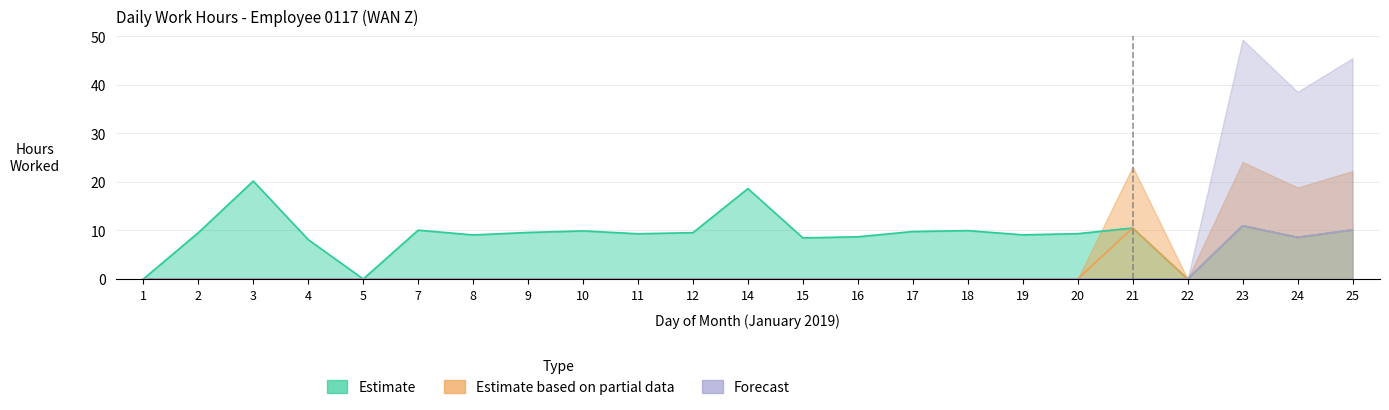

What is the sum of all Estimate values?

209.3